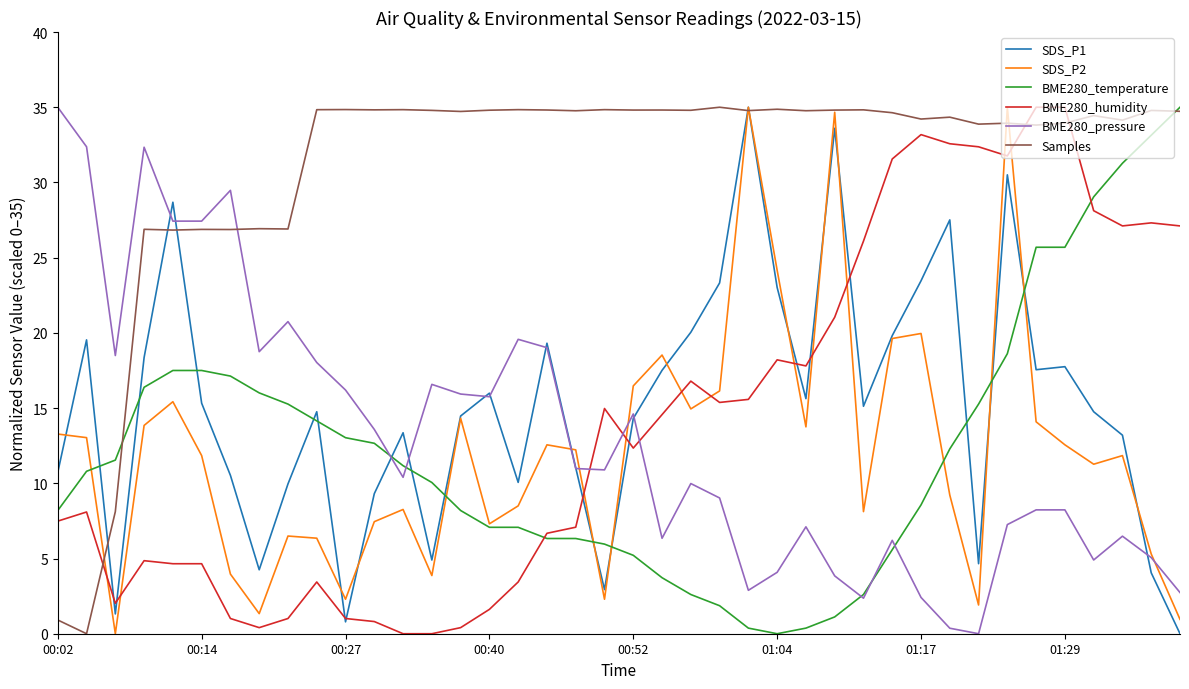

Which series ends up on top after the final intersection of SDS_P1 and BME280_temperature?

BME280_temperature